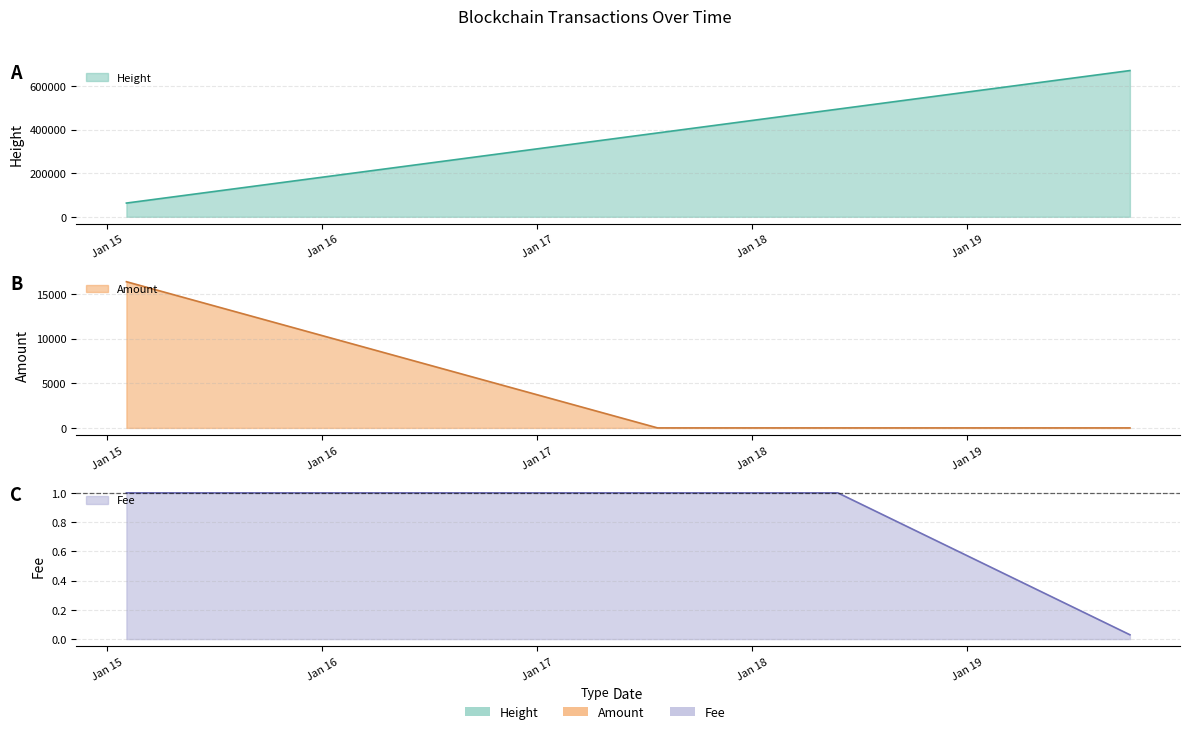

At which label is Fee closest to 0?

2019-10-04